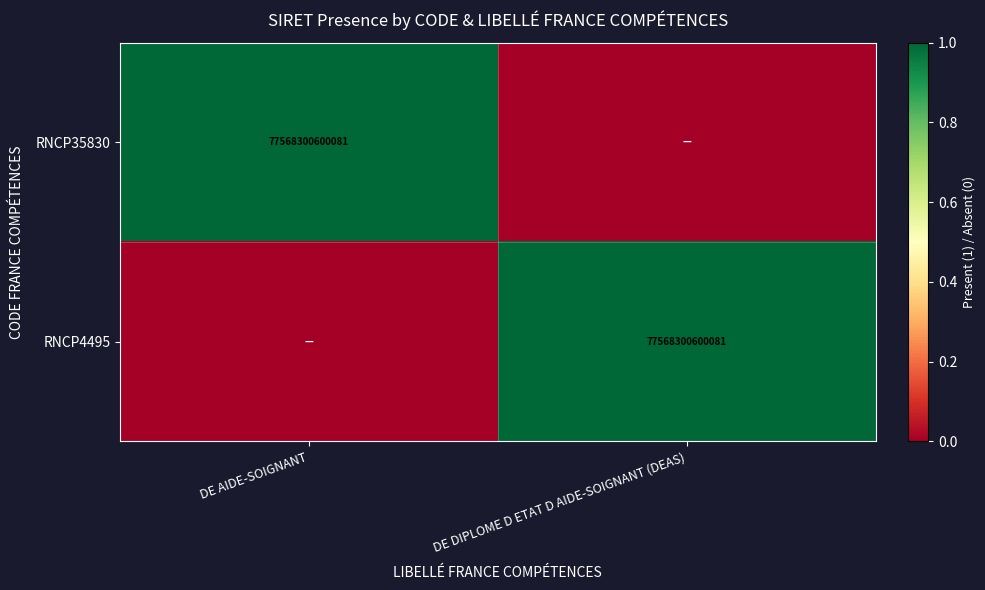

The value of RNCP4495 at DE DIPLOME D ETAT D AIDE-SOIGNANT (DEAS) is 77568300600081. True or false?

True